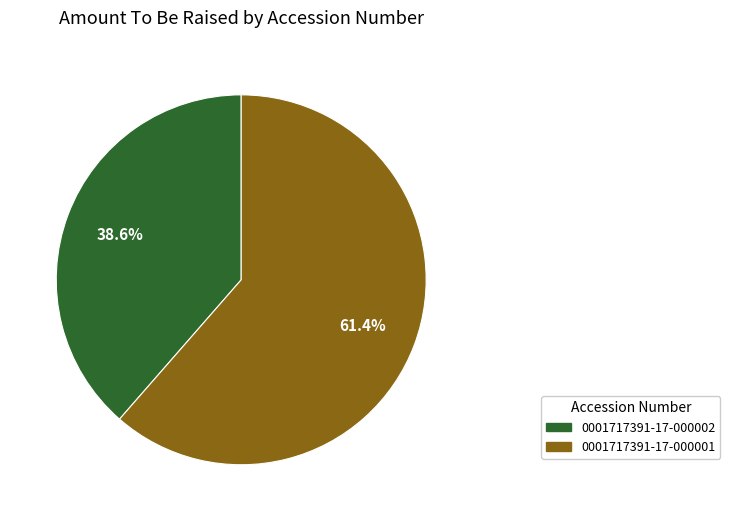

Which category has the biggest portion of the pie?

0001717391-17-000001